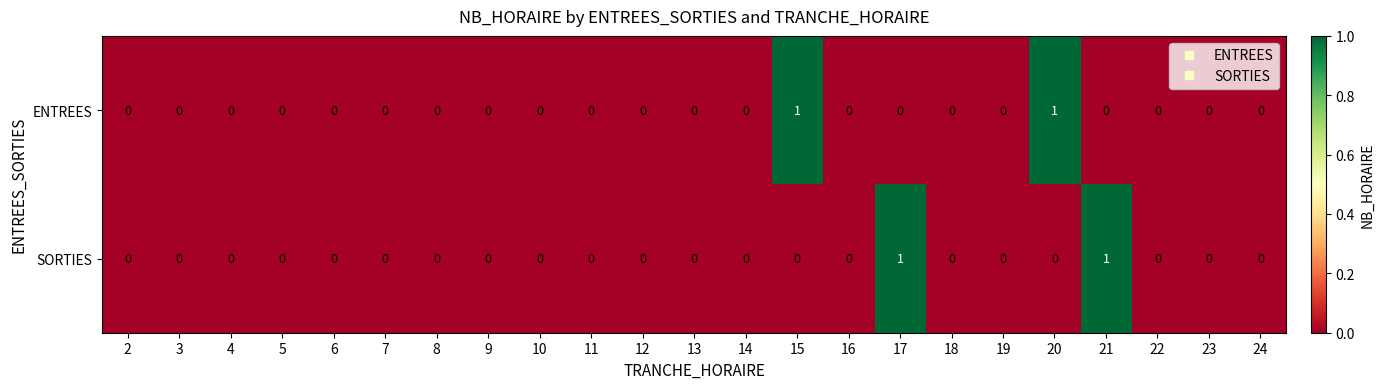

How many SORTIES values are between 0 and 1?

23